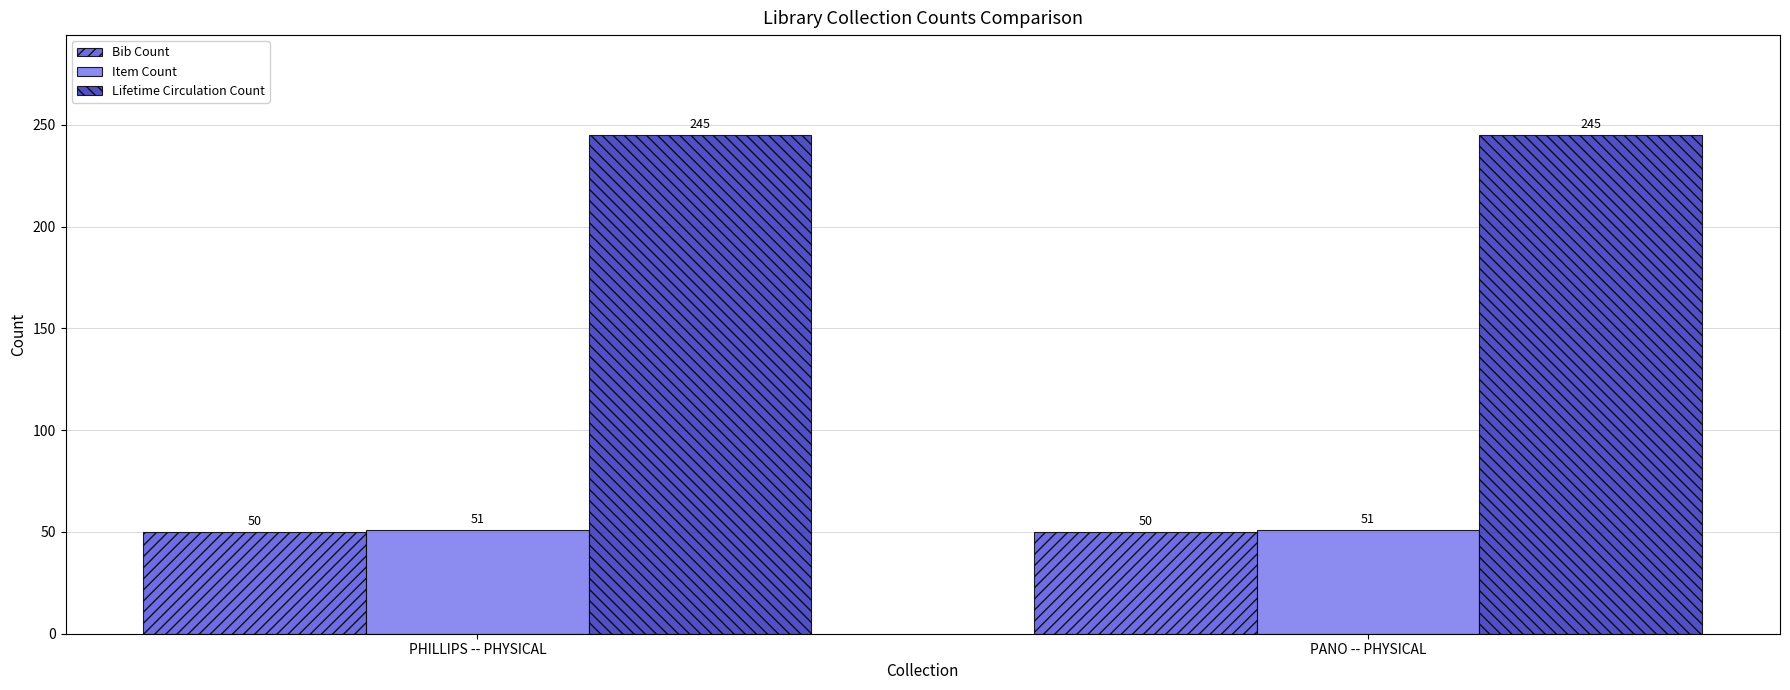

Are the bars grouped side by side (vs. stacked)?

Yes